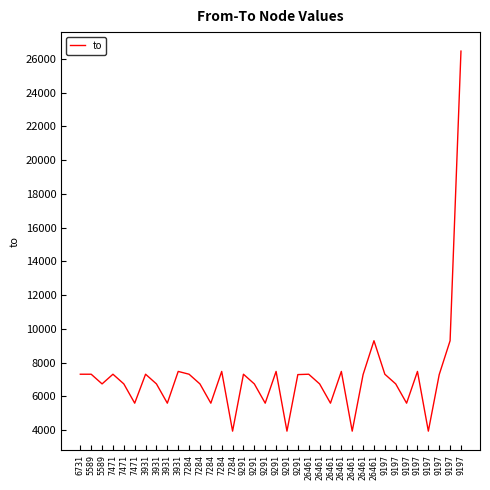

How many lines are shown in the chart?

1